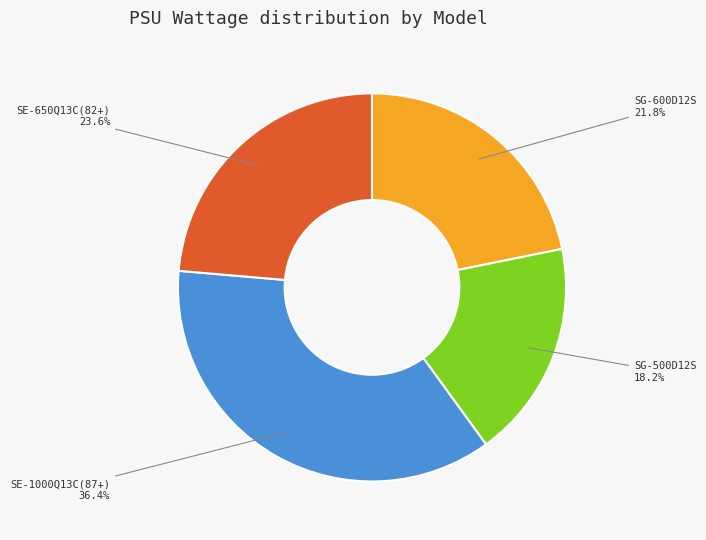

Which slice is the smallest?

SG-500D12S